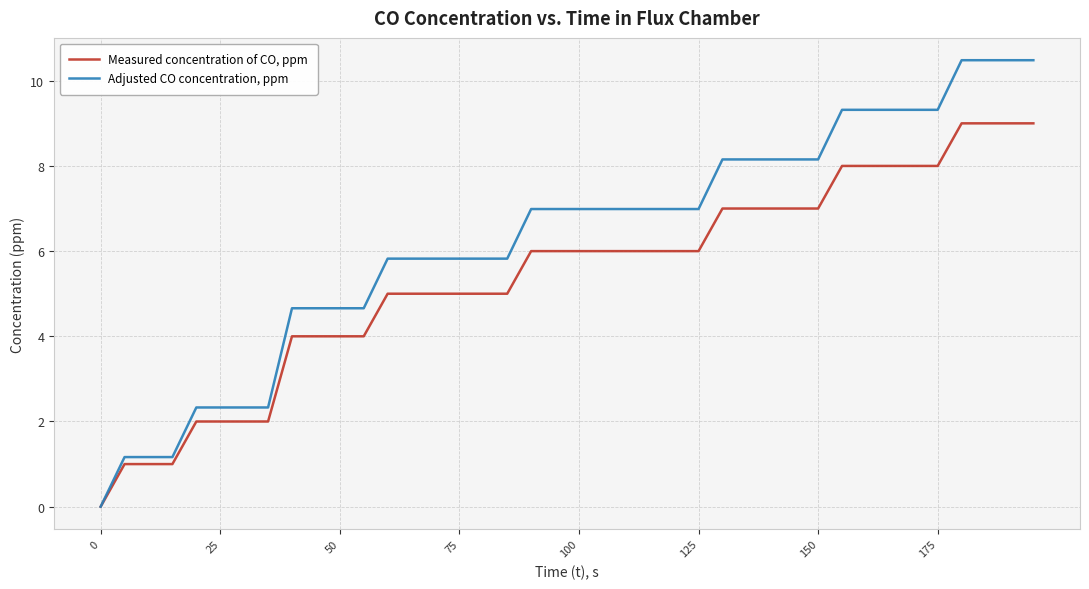

Reading left to right, what are all the values shown in this chart?

Measured concentration of CO, ppm: 0.0	1.0	1.0	1.0	2.0	2.0	2.0	2.0	4.0	4.0	4.0	4.0	5.0	5.0	5.0	5.0	5.0	5.0	6.0	6.0	6.0	6.0	6.0	6.0	6.0	6.0	7.0	7.0	7.0	7.0	7.0	8.0	8.0	8.0	8.0	8.0	9.0	9.0	9.0	9.0
Adjusted CO concentration, ppm: 0.0	1.2	1.2	1.2	2.3	2.3	2.3	2.3	4.7	4.7	4.7	4.7	5.8	5.8	5.8	5.8	5.8	5.8	7.0	7.0	7.0	7.0	7.0	7.0	7.0	7.0	8.2	8.2	8.2	8.2	8.2	9.3	9.3	9.3	9.3	9.3	10.5	10.5	10.5	10.5